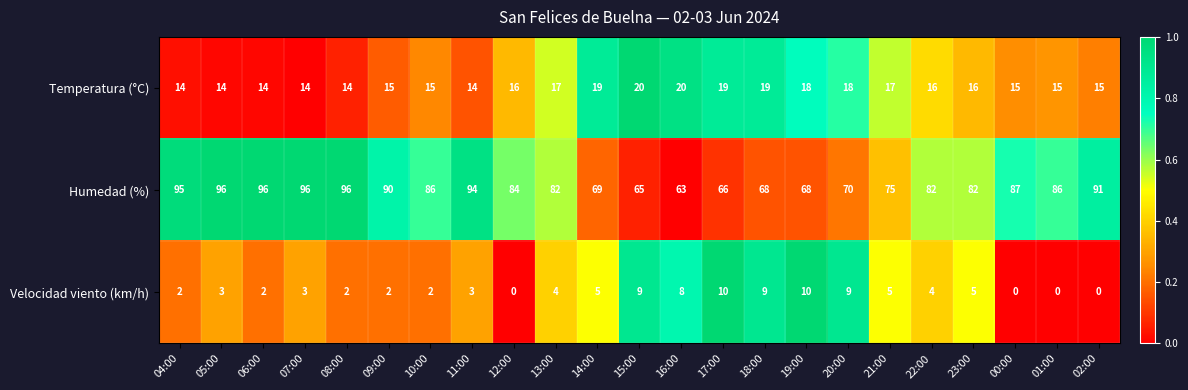

What is the difference between the second highest and minimum values in the Humedad (%) series?

33